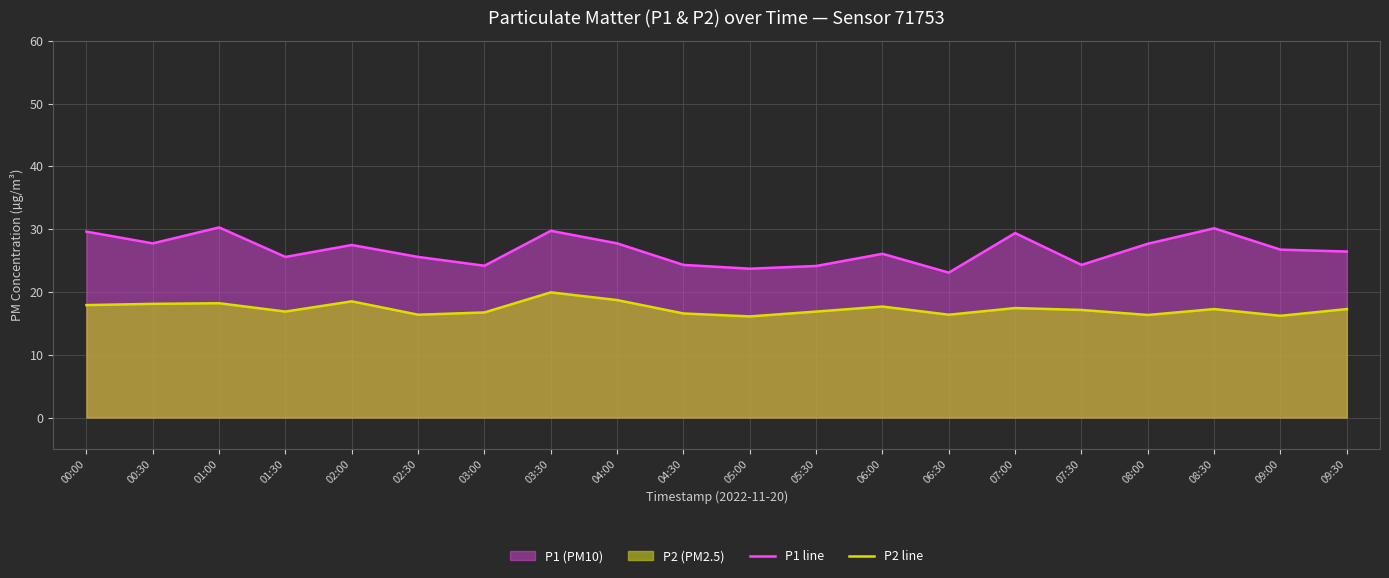

What value does the P1 line series have at 01:30?

25.6